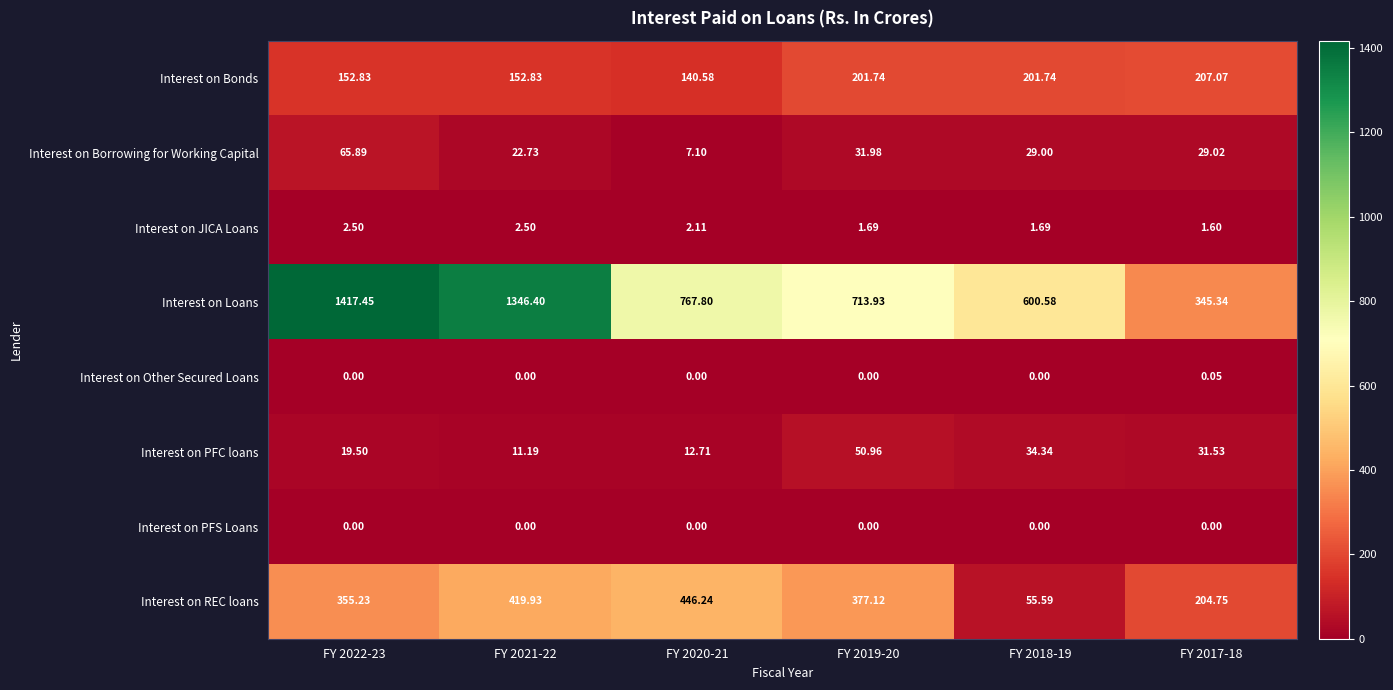

Which series has the largest total across all categories?

Interest on Loans